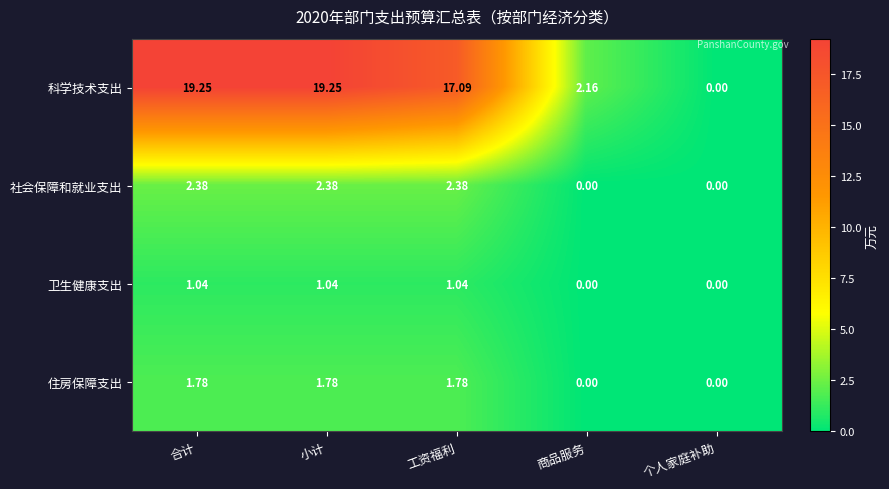

How many distinct data groups are displayed?

4